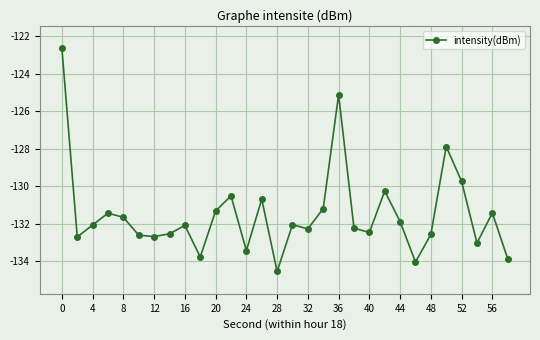

True or false: there are more than 0 points higher than both neighbors.

True